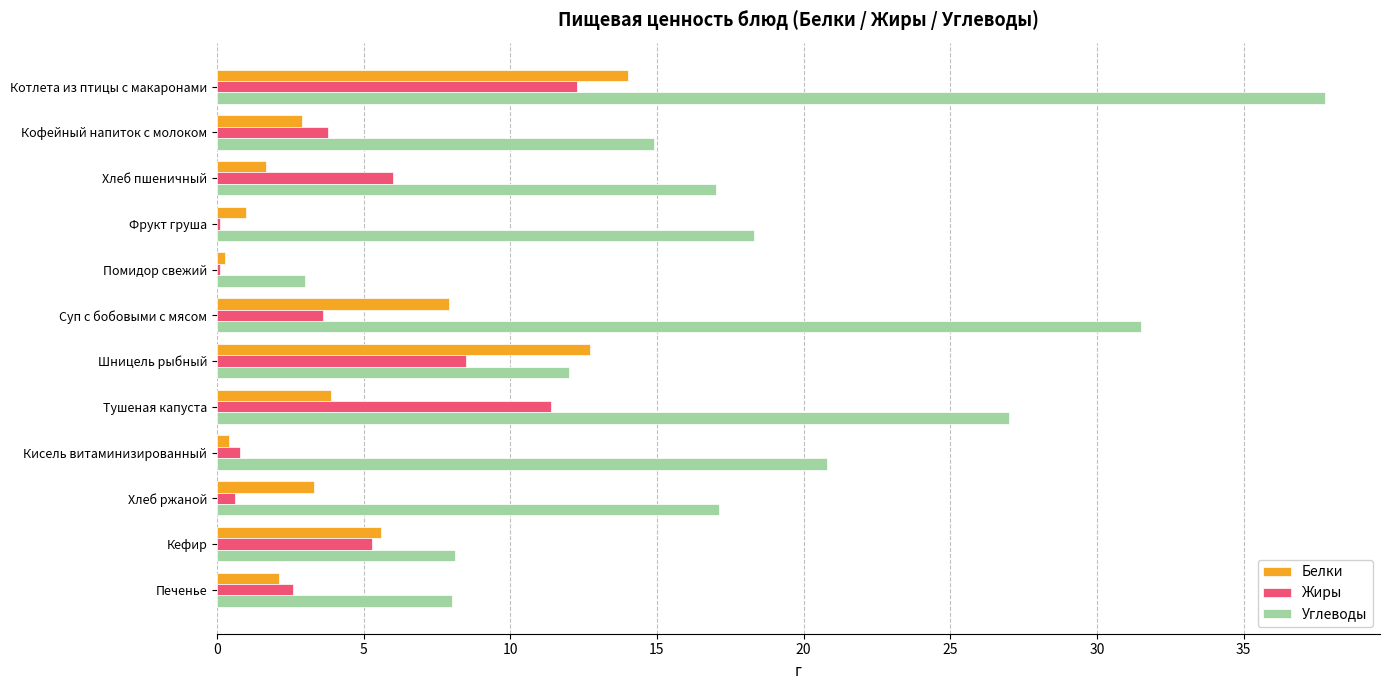

Which series has the widest spread of values?

Углеводы